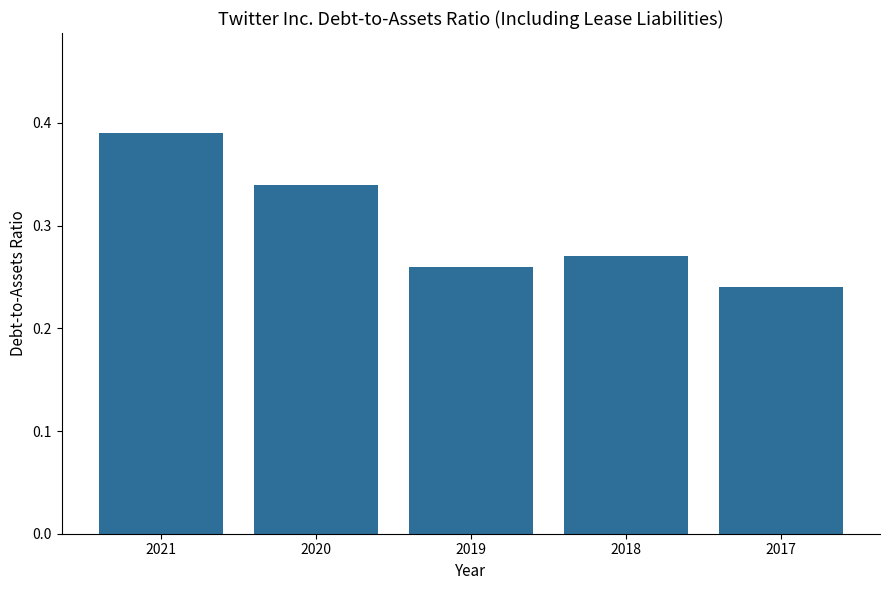

Rank the categories by value from highest to lowest.

2021, 2020, 2018, 2019, 2017